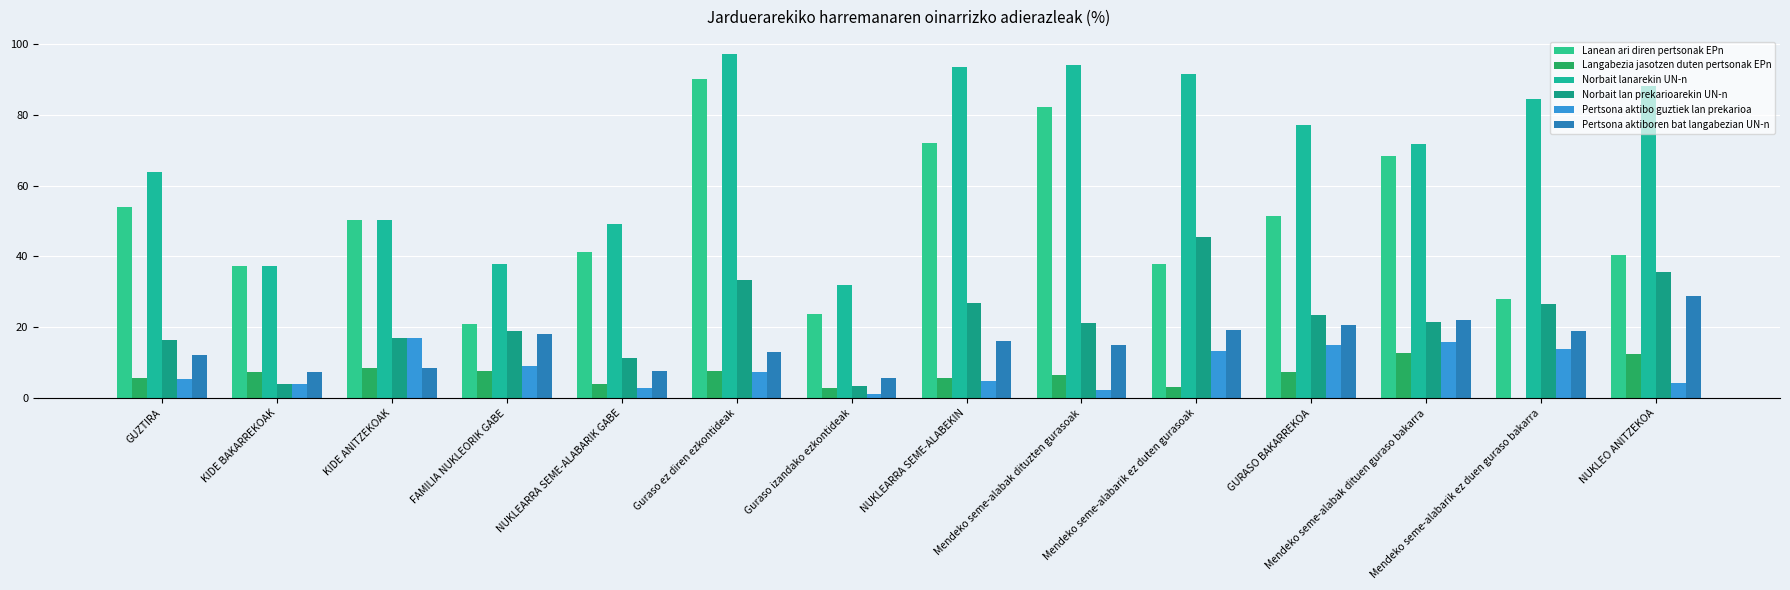

How many values in the Pertsona aktiboren bat langabezian UN-n series exceed 16?

7